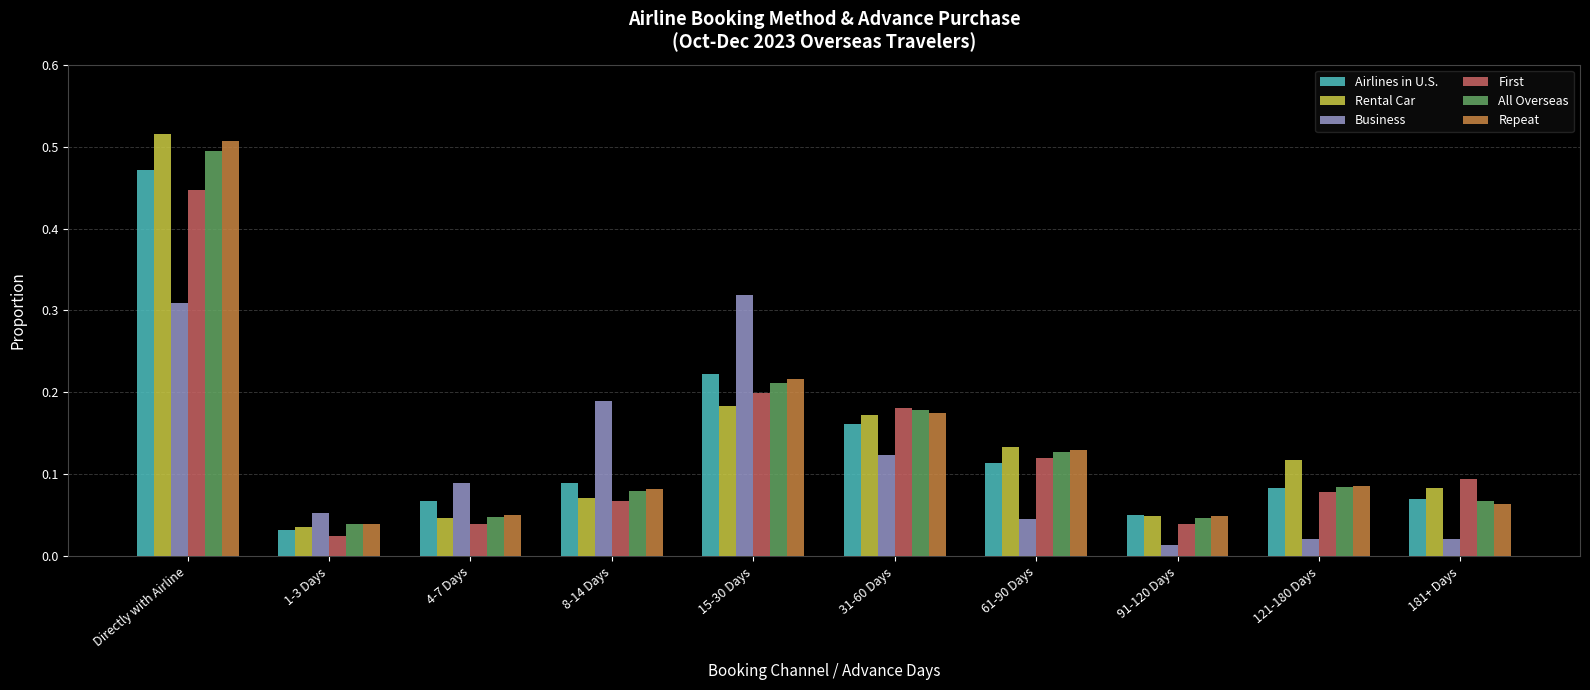

The Airlines in U.S. series shows 0.1 at 1-3 Days. True or false?

False